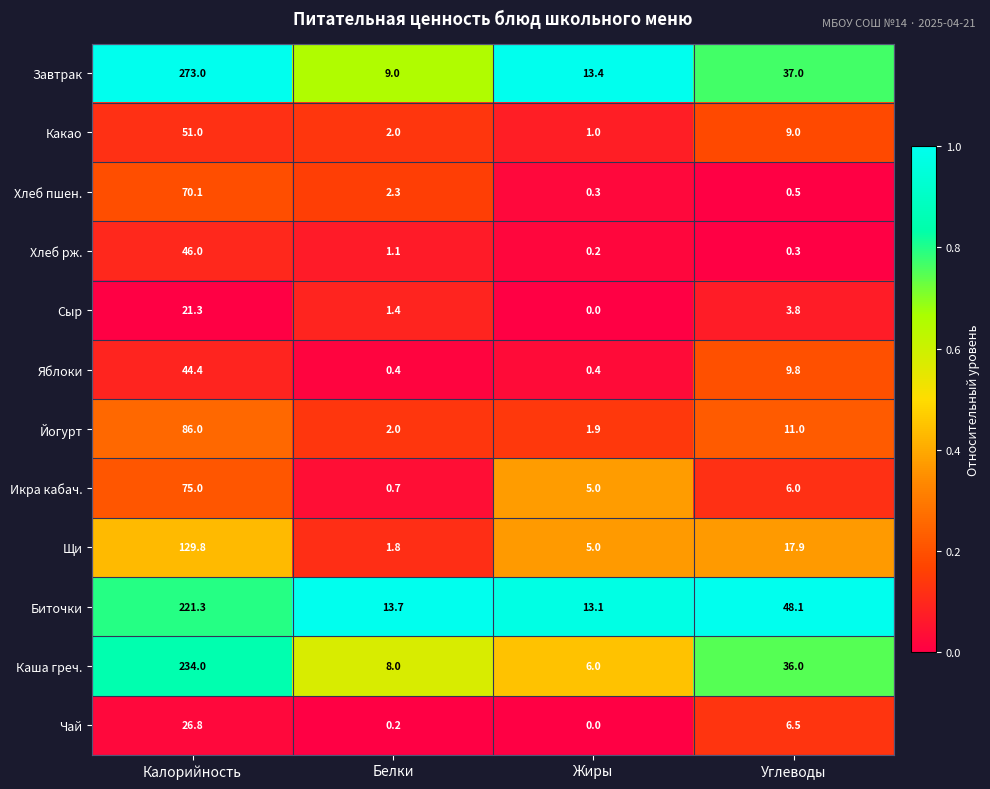

What is the total value across all series at Жиры?

46.3